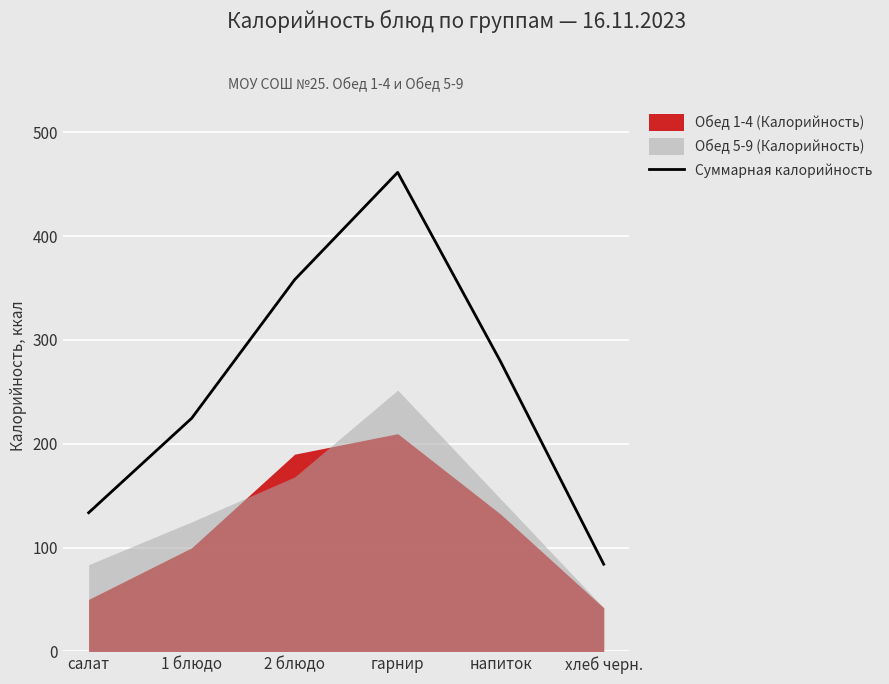

Reading right to left, transcribe all the data shown in this chart.

84.0	278.9	461.3	358.0	224.6	133.6